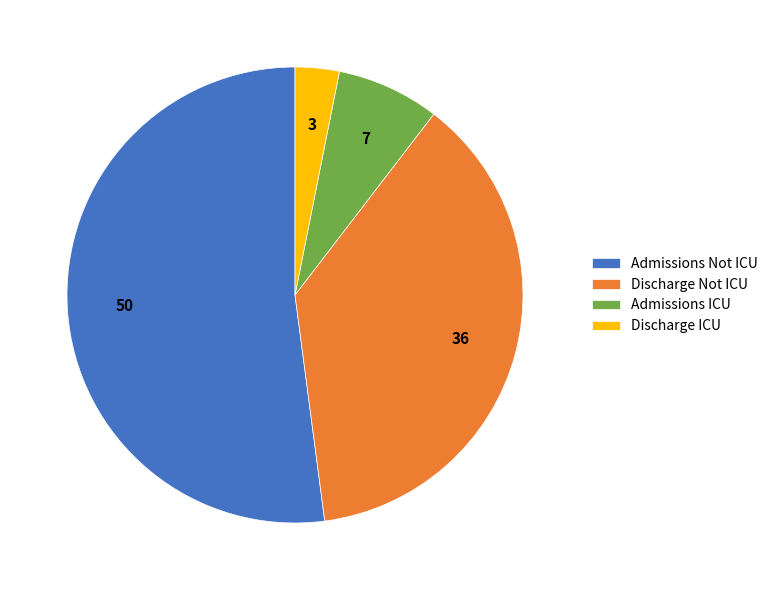

True or false: Discharge ICU accounts for 11% of the total.

False